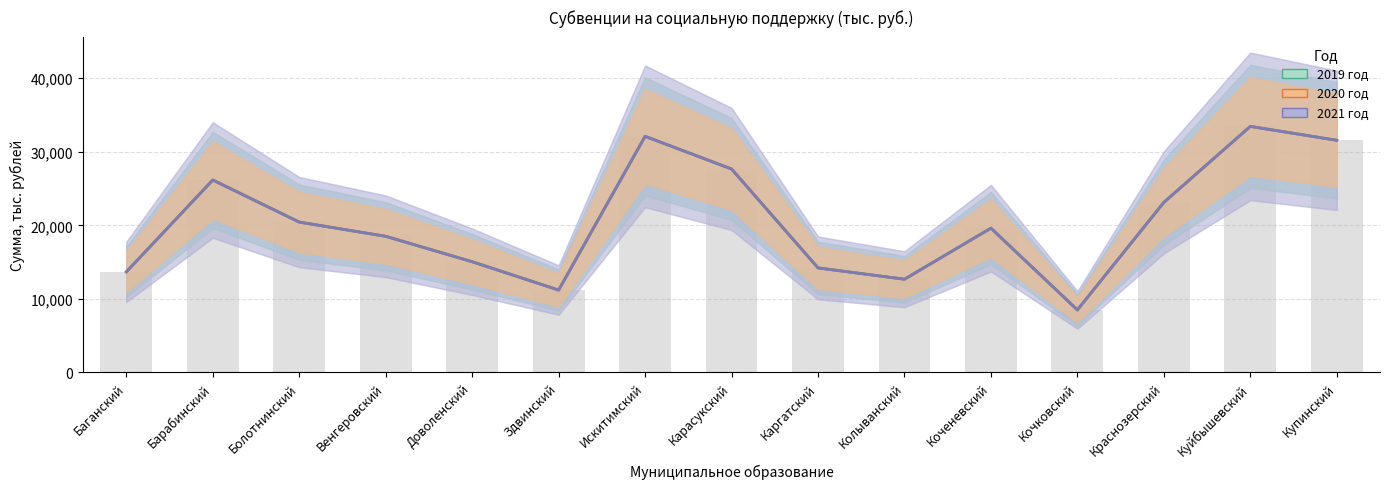

What are all the series names shown in the legend?

2019 год, 2020 год, 2021 год